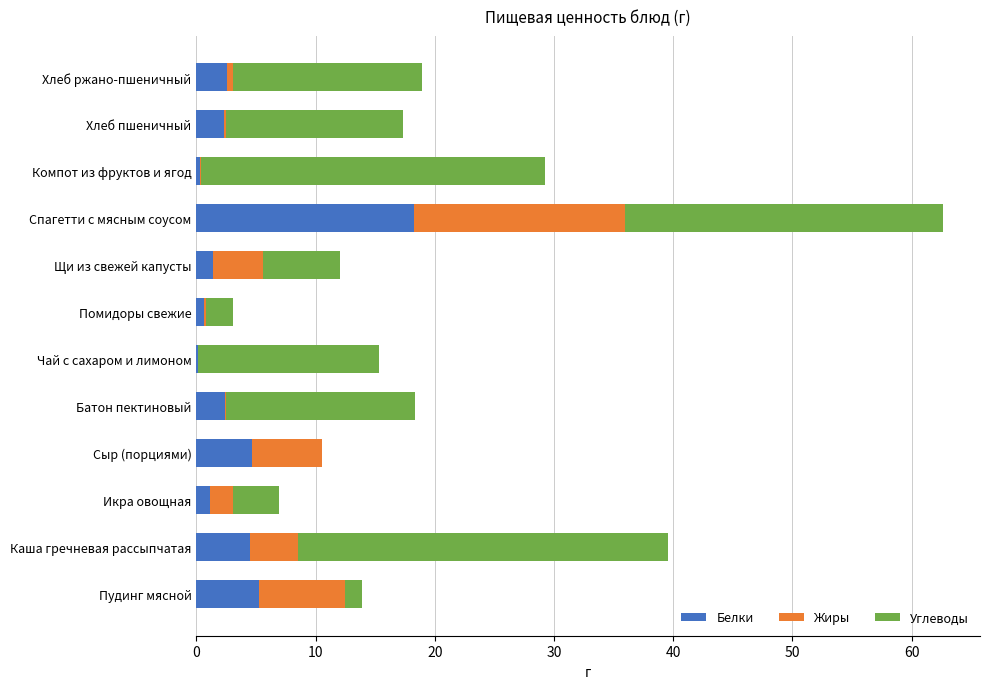

Where is Белки nearest to the value 9?

Пудинг мясной